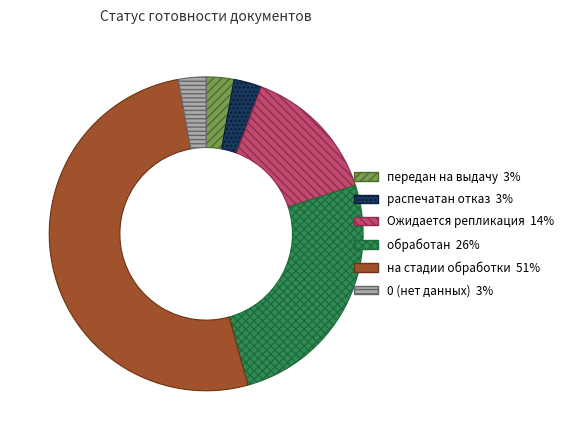

Which category has the biggest portion of the pie?

на стадии обработки